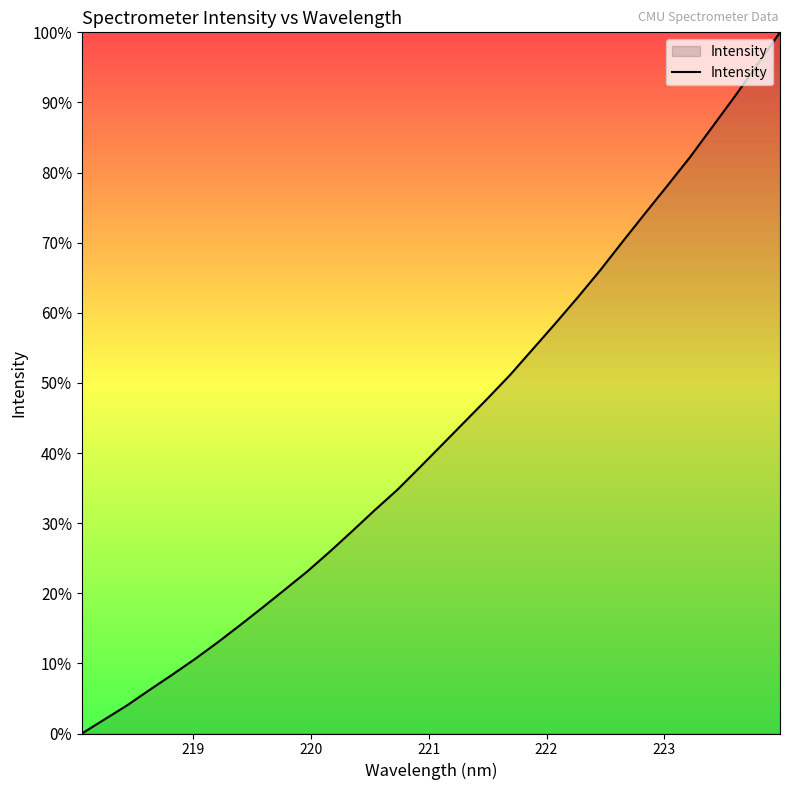

What is the difference between the maximum and minimum values?

100.0